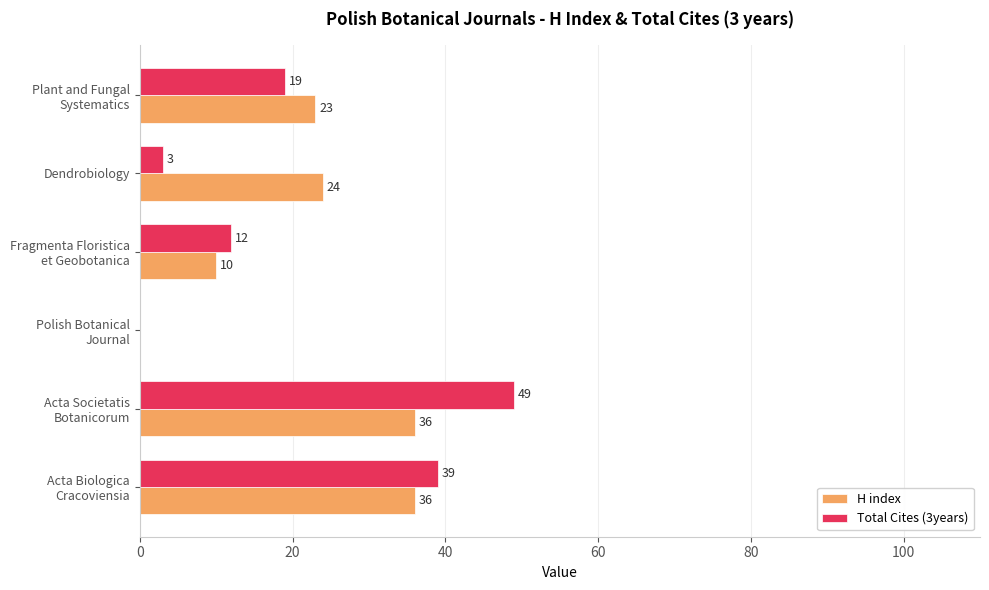

Which label corresponds to the largest value in the chart?

Acta Societatis
Botanicorum